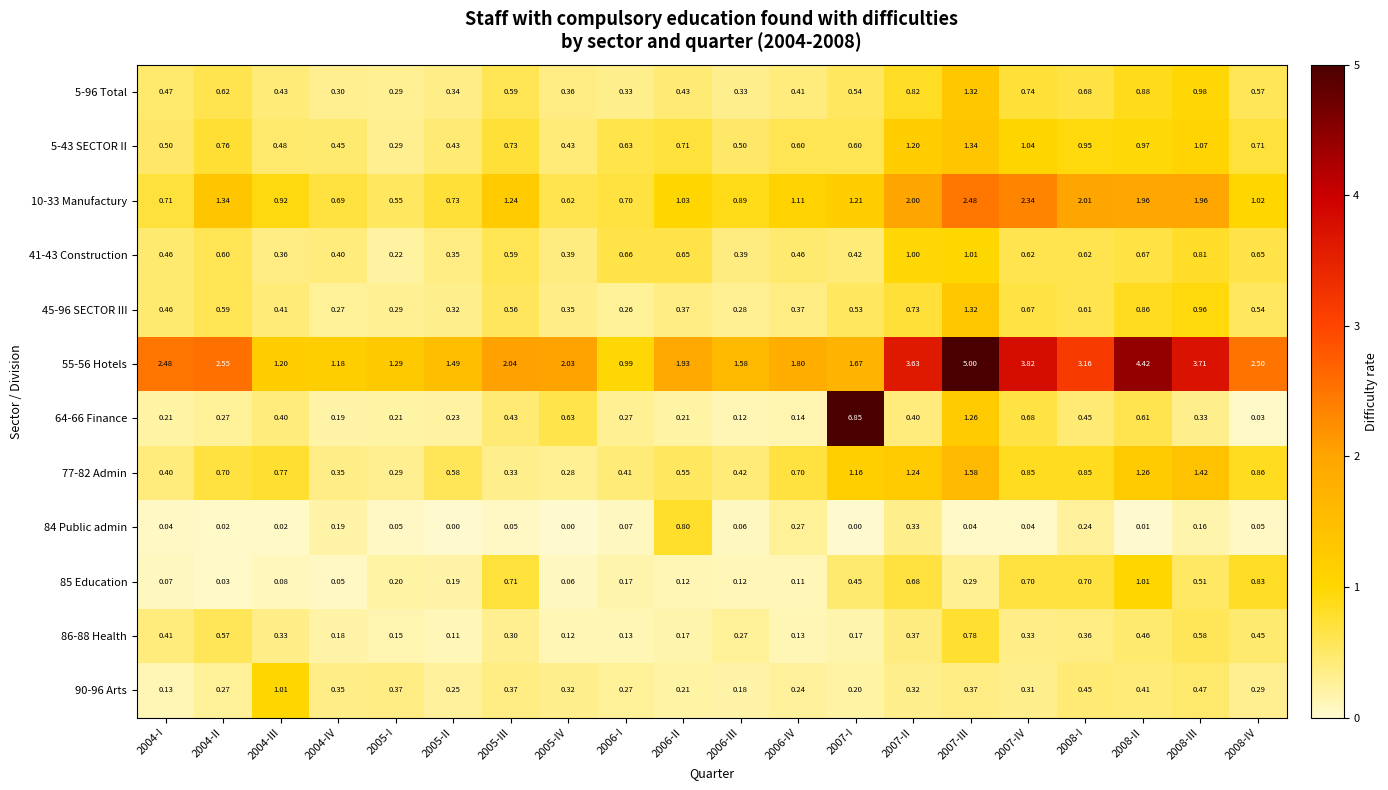

What is the maximum value shown in the chart?

6.9